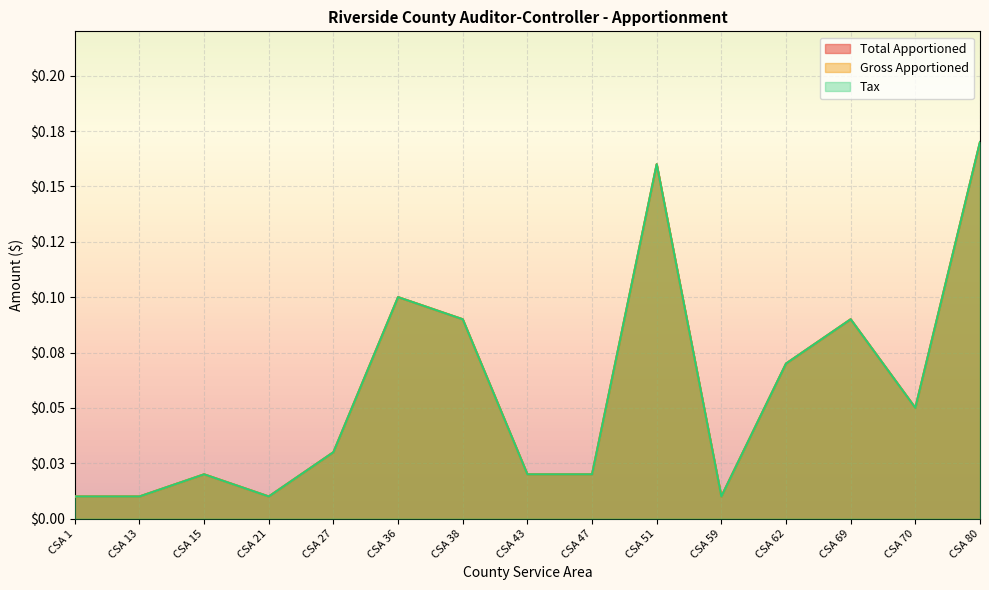

Which has a higher value, CSA 43 or CSA 47?

CSA 43